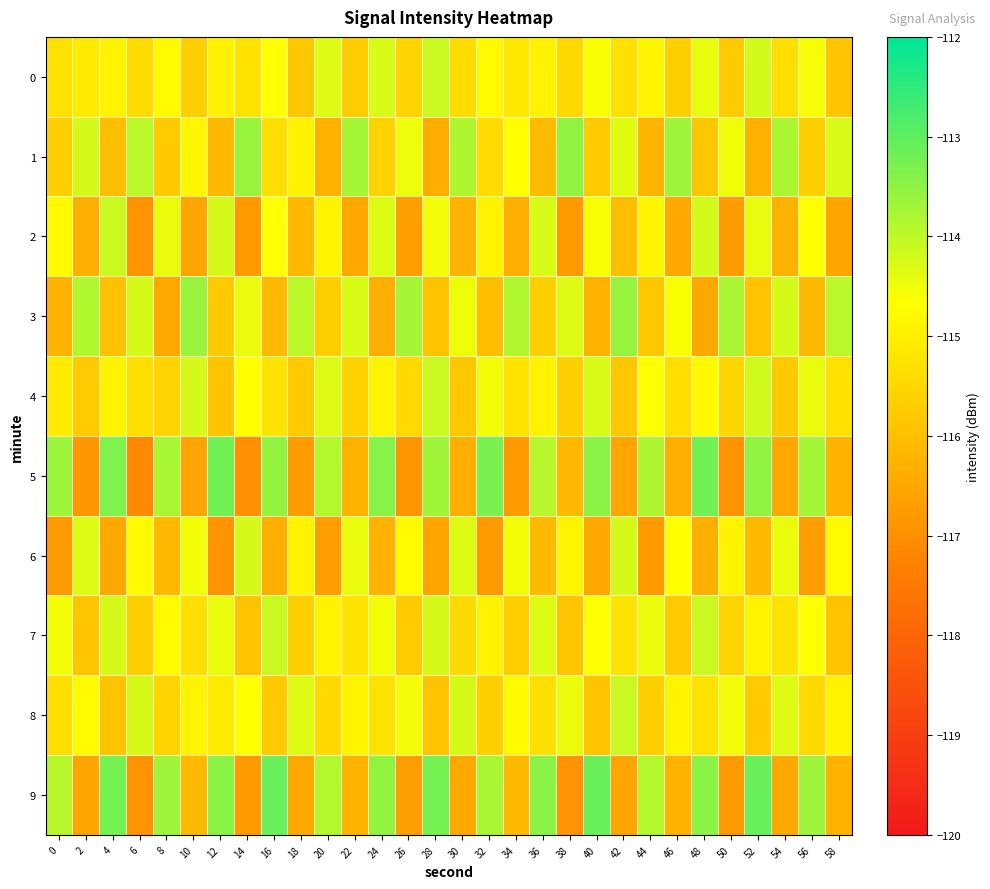

At 12, list the series in order from smallest to largest.

6, 1, 4, 3, 8, 0, 7, 2, 9, 5